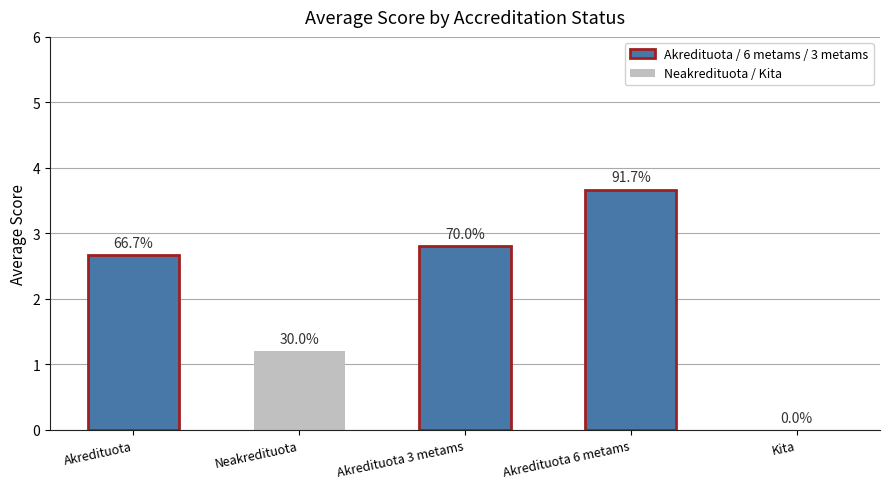

Are the bars horizontal?

No